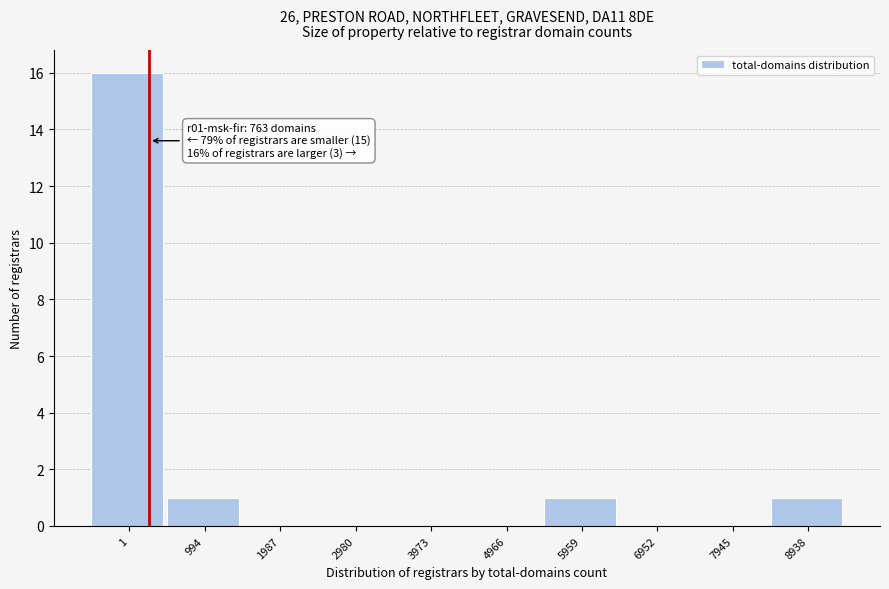

Reading right to left, extract all data points from this chart.

8938=1	7945=0	6952=0	5959=1	4966=0	3973=0	2980=0	1987=0	994=1	1=16